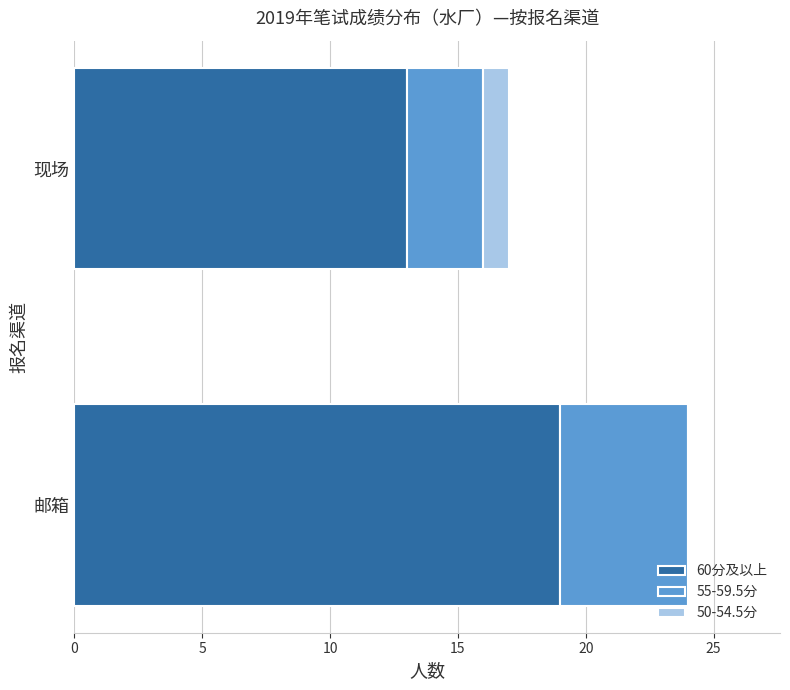

At which category is the sum across all series the highest?

邮箱